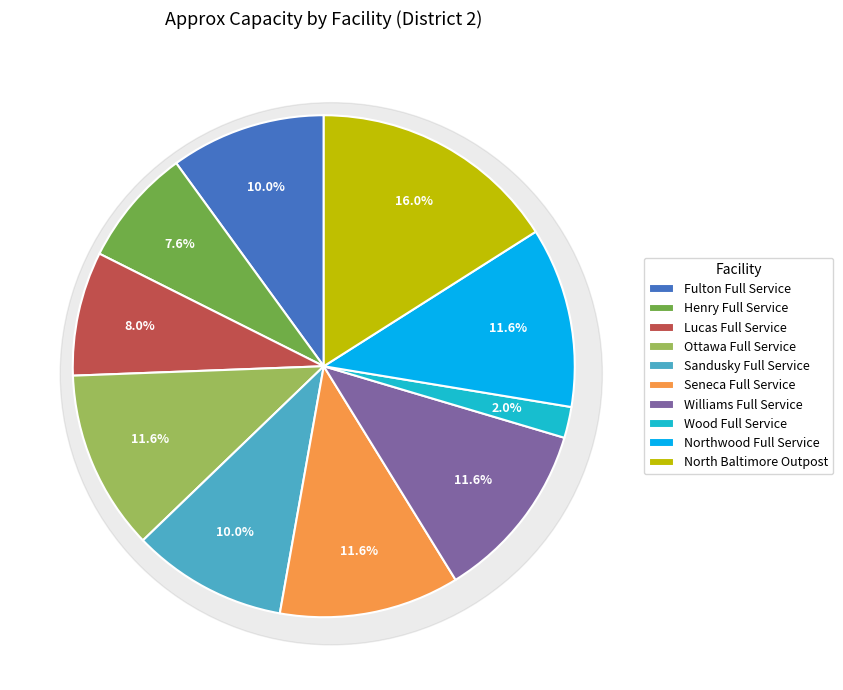

Does Sandusky Full Service represent more than half of the total?

No